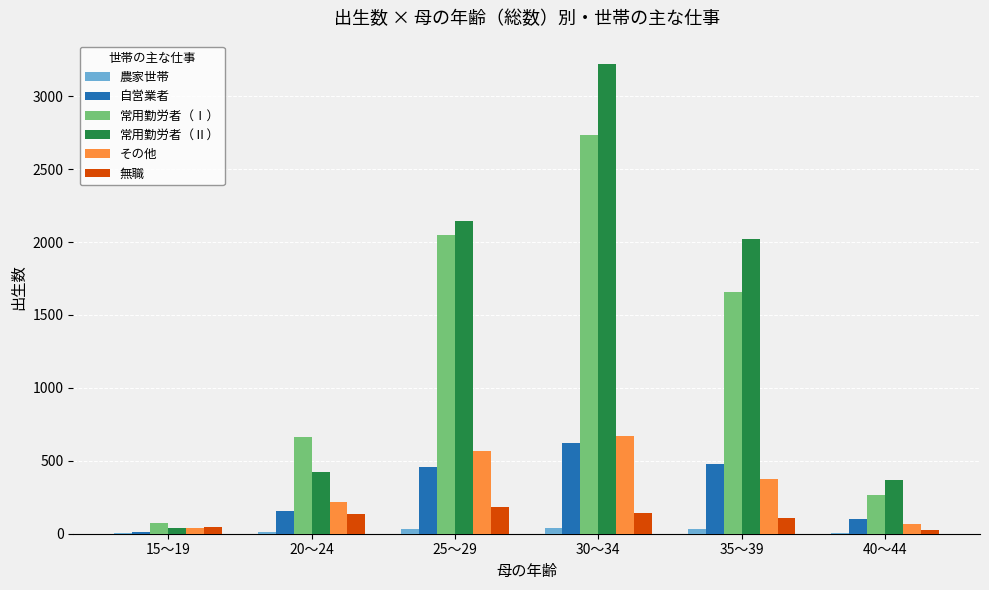

Which series has the largest range (max minus min)?

常用勤労者（Ⅱ）